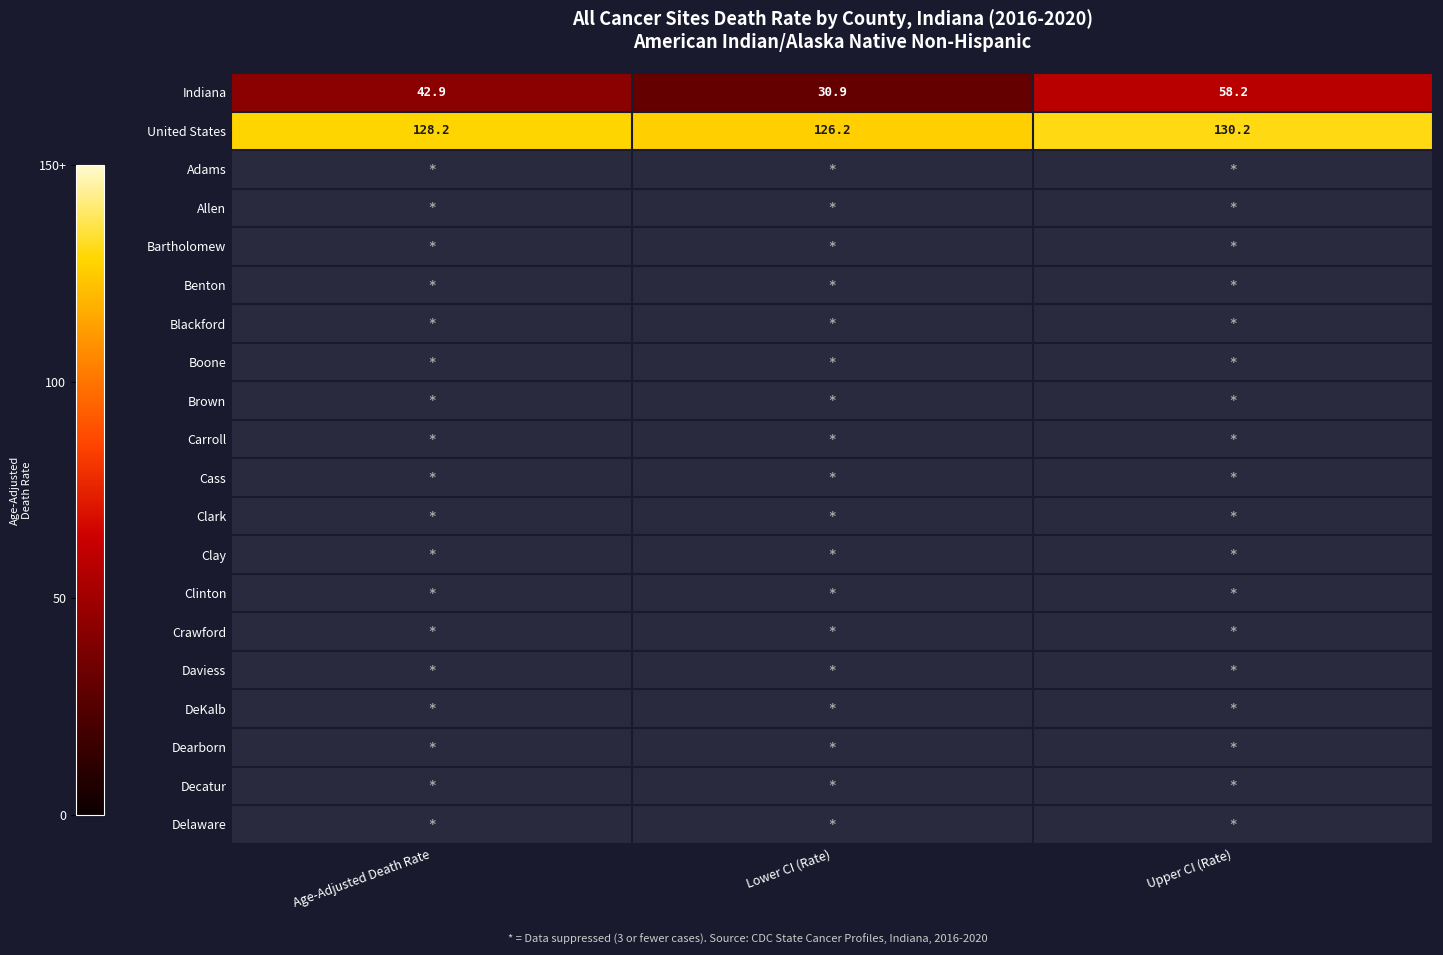

At which label is Indiana closest to 44?

Age-Adjusted Death Rate